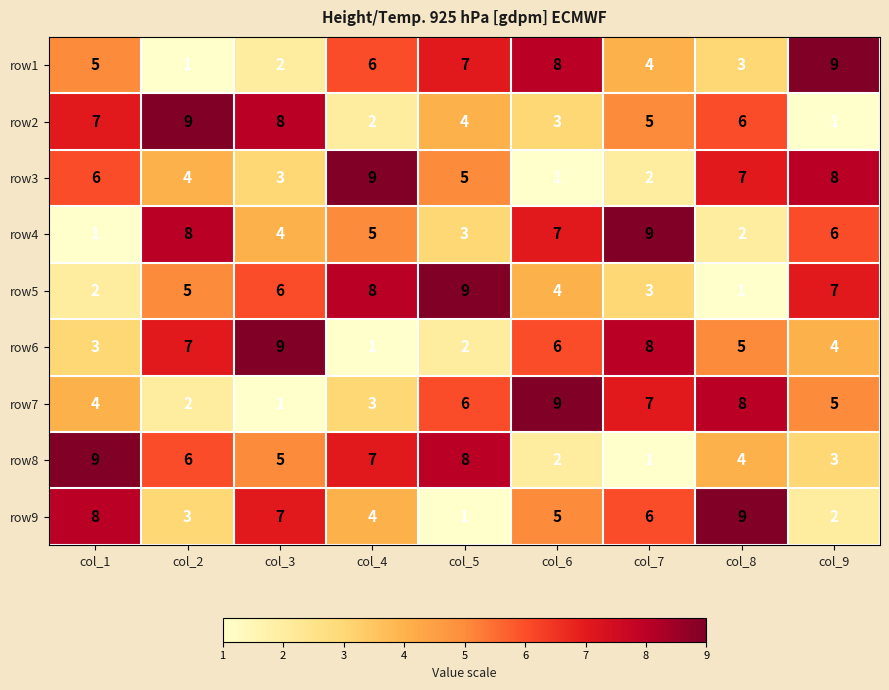

Rank the series at col_5 from lowest to highest value.

row9, row6, row4, row2, row3, row7, row1, row8, row5